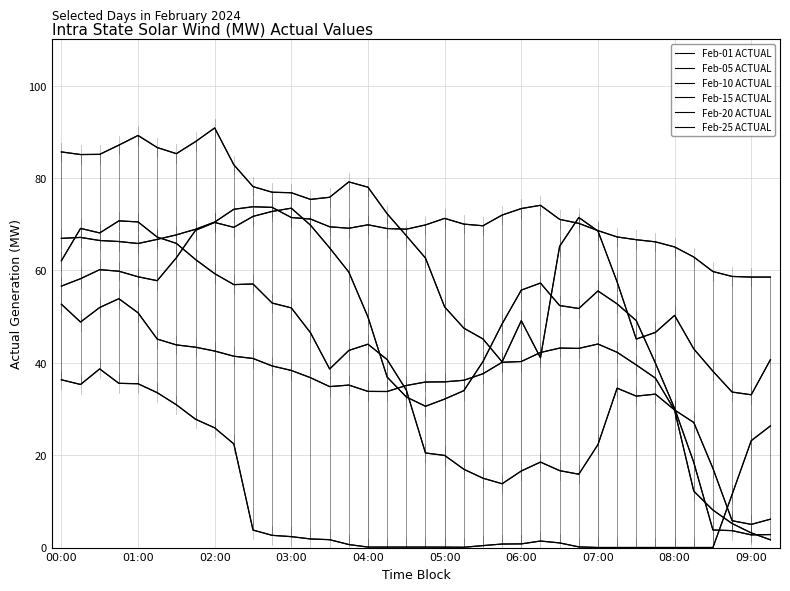

Is this an area chart (filled region under the line)?

No